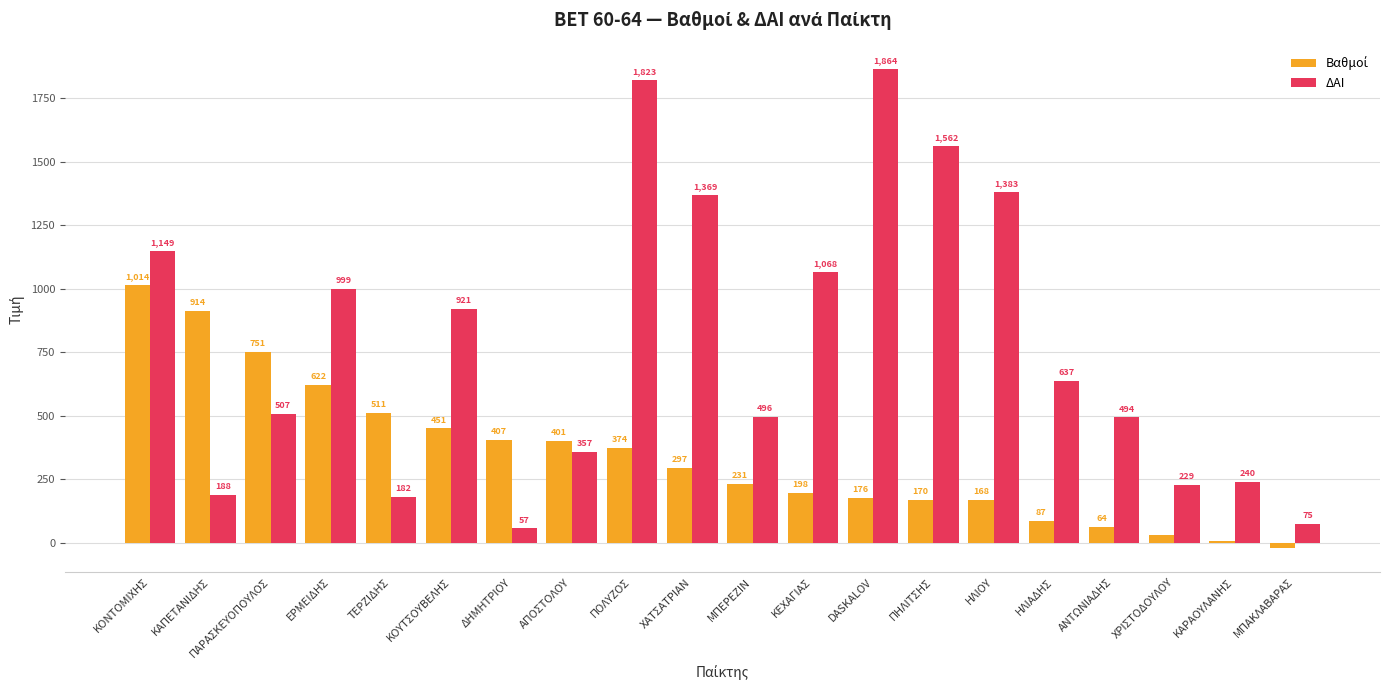

Read the ΔΑΙ value at DASKALOV.

1864.0